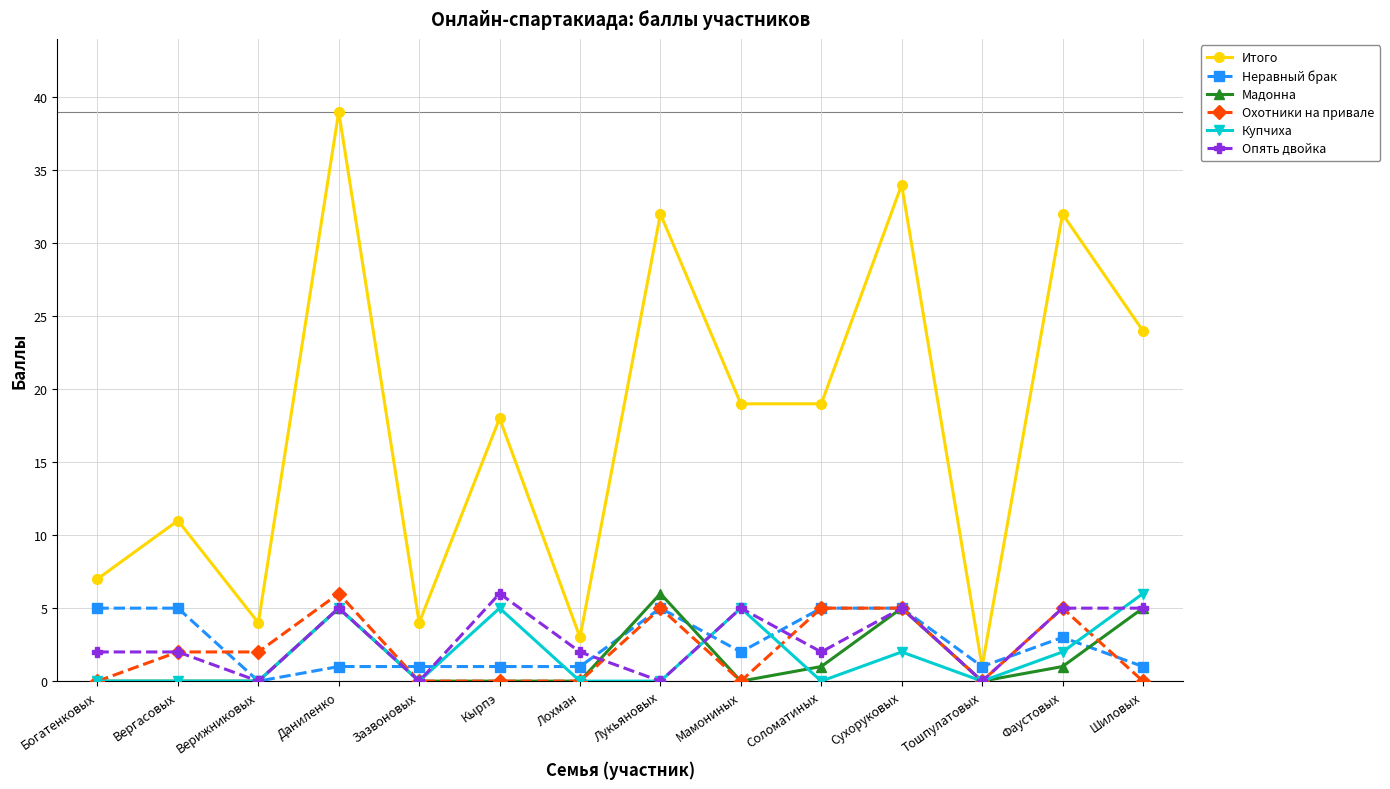

True or false: Итого has more than 1 interior local peaks.

True